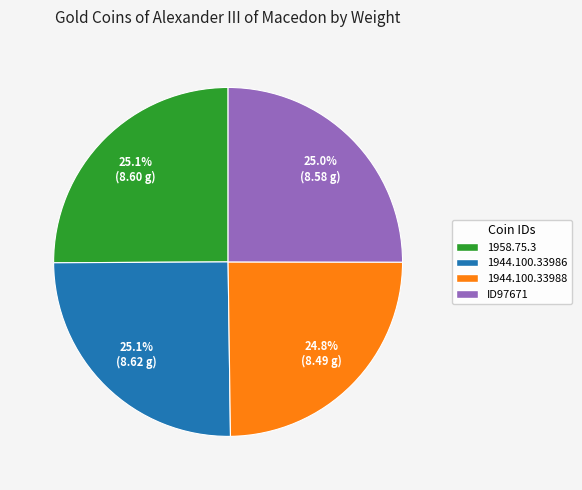

To the nearest percent, what is the combined percentage of 1944.100.33986 and 1958.75.3?

50%